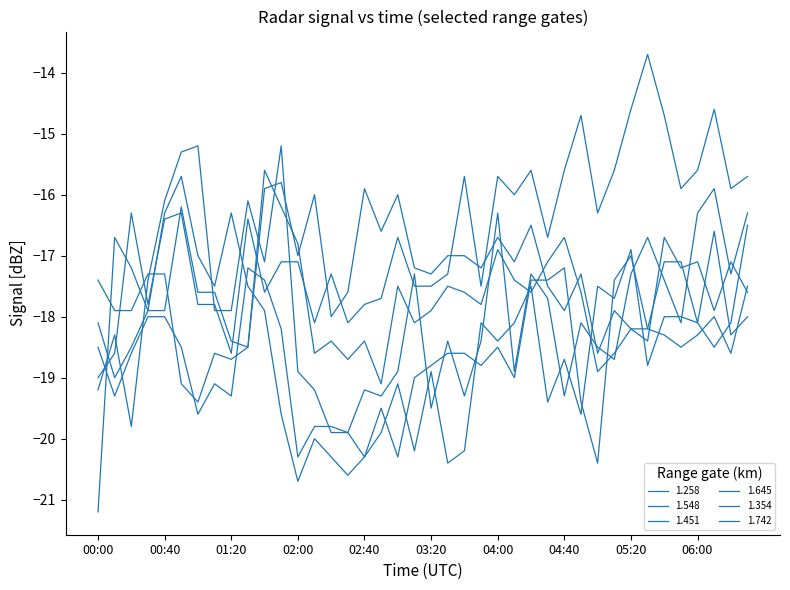

Does the chart display data point markers on the line(s)?

No